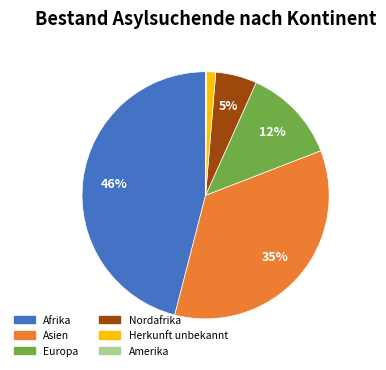

Is there any slice that represents more than half of the pie?

No